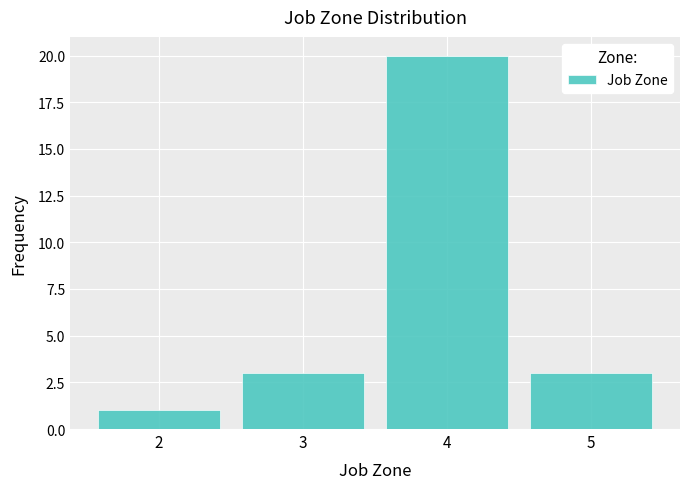

Reading left to right, transcribe this chart: for each bar, give the range it covers on the x-axis and its height. The values are not printed on the chart, so give them approximately, as read against the axis.

1.5 to 2.5: 1
2.5 to 3.5: 3
3.5 to 4.5: 20
4.5 to 5.5: 3